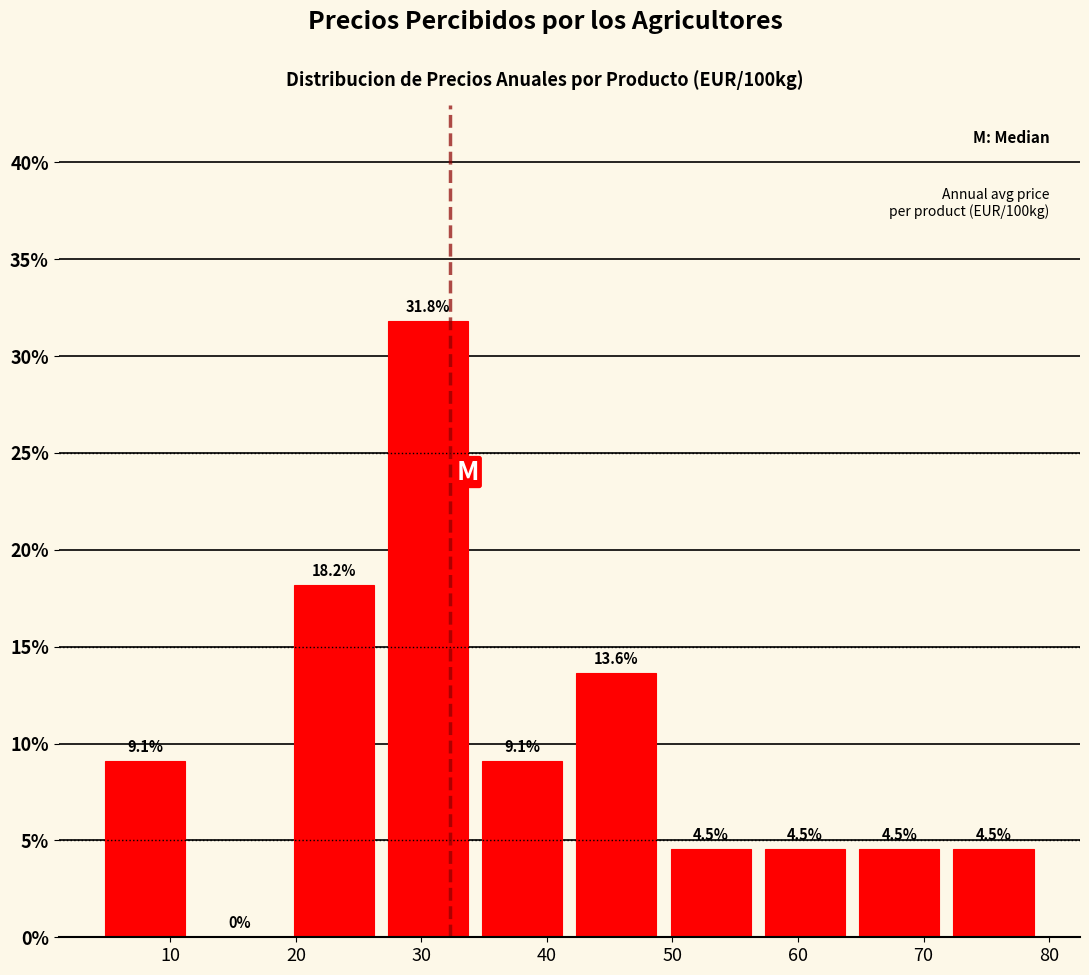

Over which range of the x-axis is the bar tallest?

27 to 34